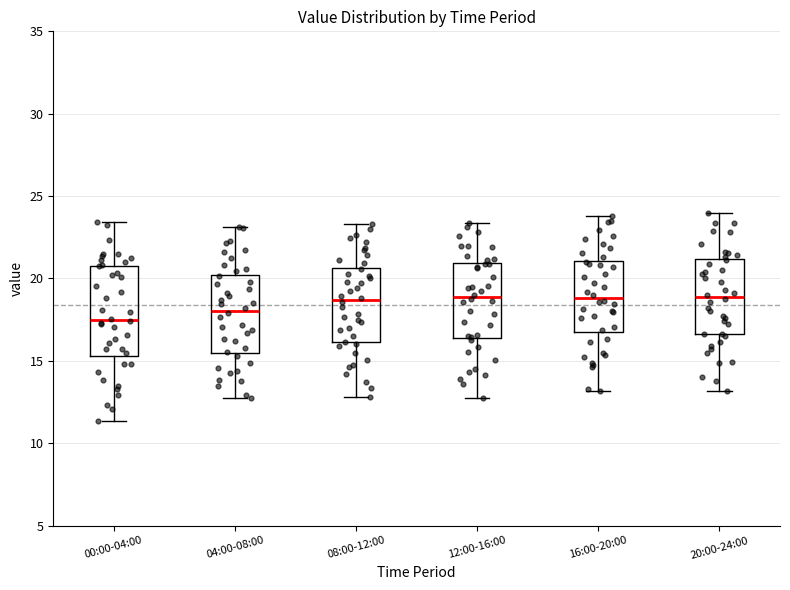

Which box is the tallest, from its lower edge to its upper edge?

00:00-04:00